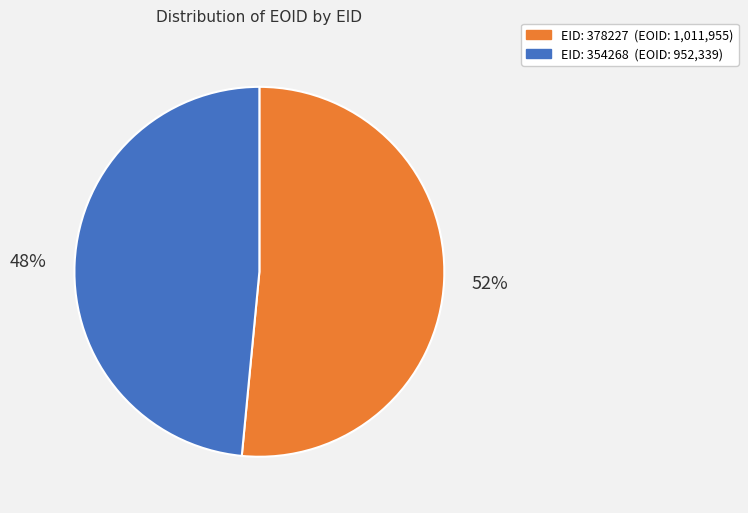

To the nearest percent, what is the average slice percentage?

50%